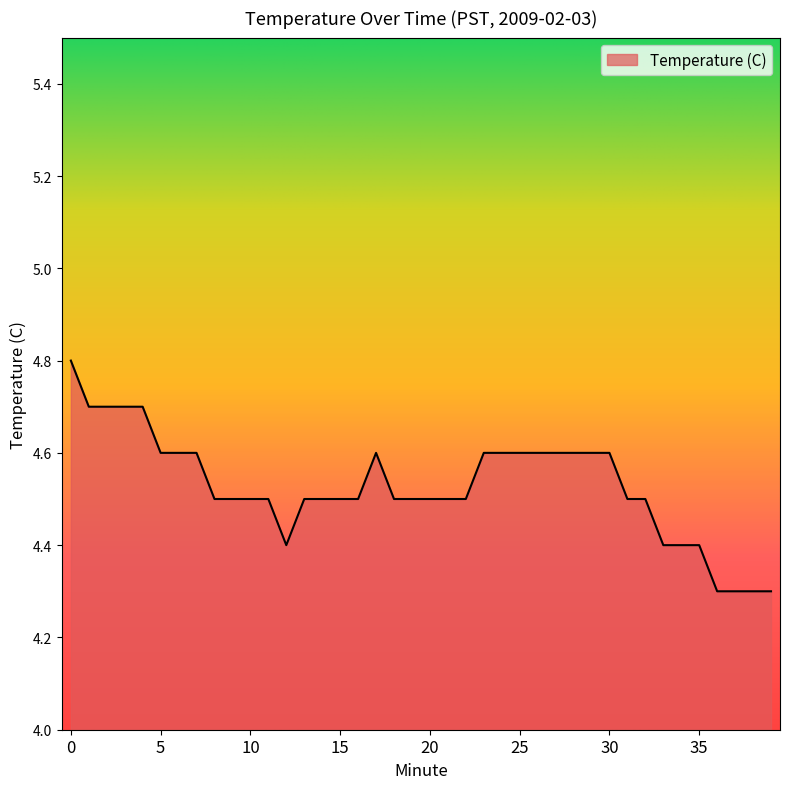

Reading left to right, extract all data points from this chart.

4.8	4.7	4.7	4.7	4.7	4.6	4.6	4.6	4.5	4.5	4.5	4.5	4.4	4.5	4.5	4.5	4.5	4.6	4.5	4.5	4.5	4.5	4.5	4.6	4.6	4.6	4.6	4.6	4.6	4.6	4.6	4.5	4.5	4.4	4.4	4.4	4.3	4.3	4.3	4.3